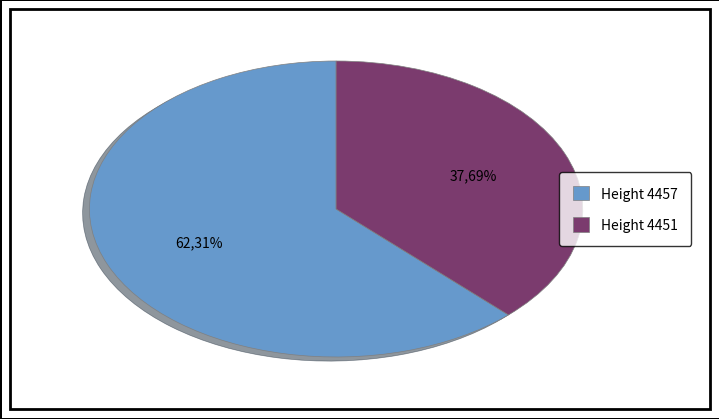

Is it true that 4451 is 53% of the pie?

False